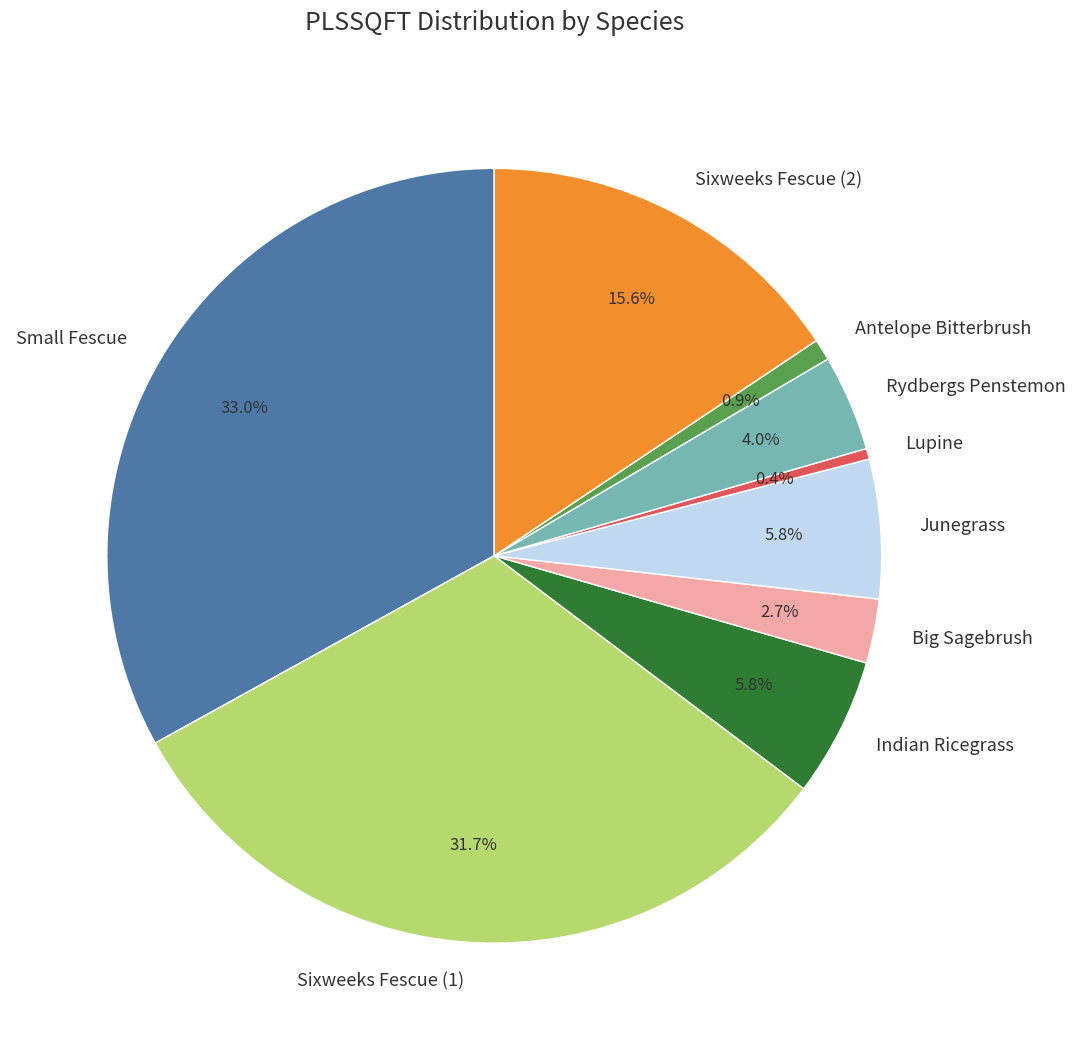

What percentage is NOT represented by Junegrass?

94.2%